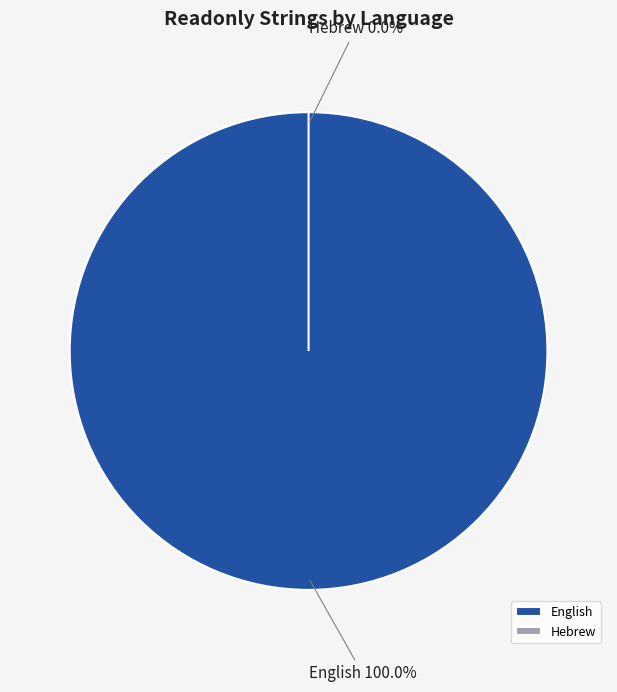

The Hebrew slice represents 1% of the pie. True or false?

False